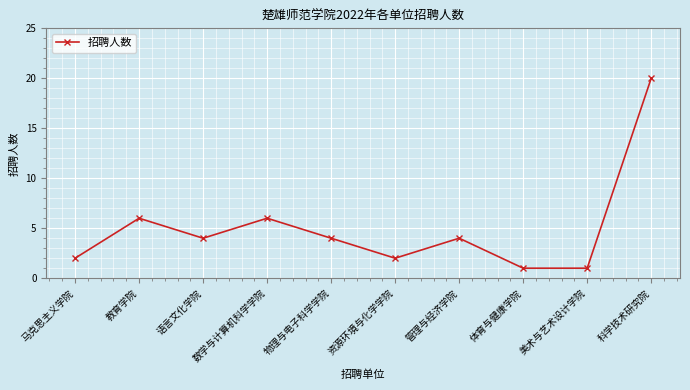

What is the minimum value shown in the chart?

1